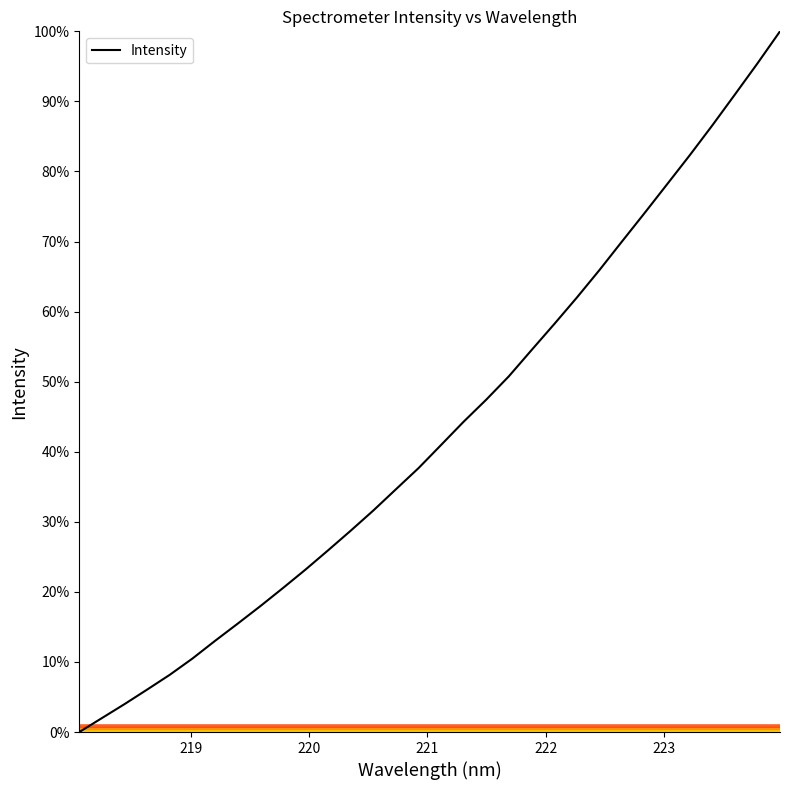

What is the maximum value shown in the chart?

100.0